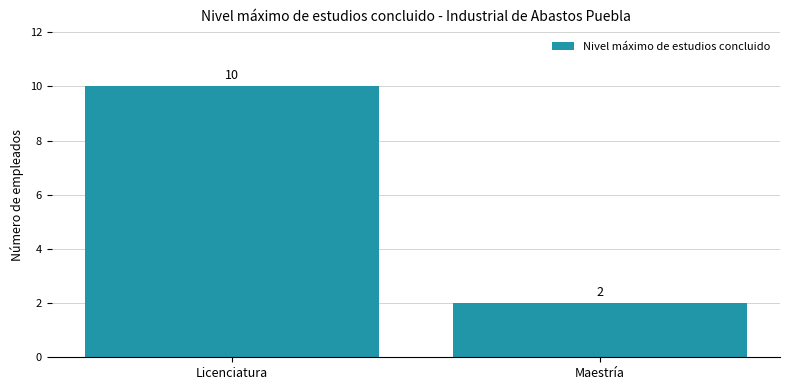

What is the sum of all values?

12